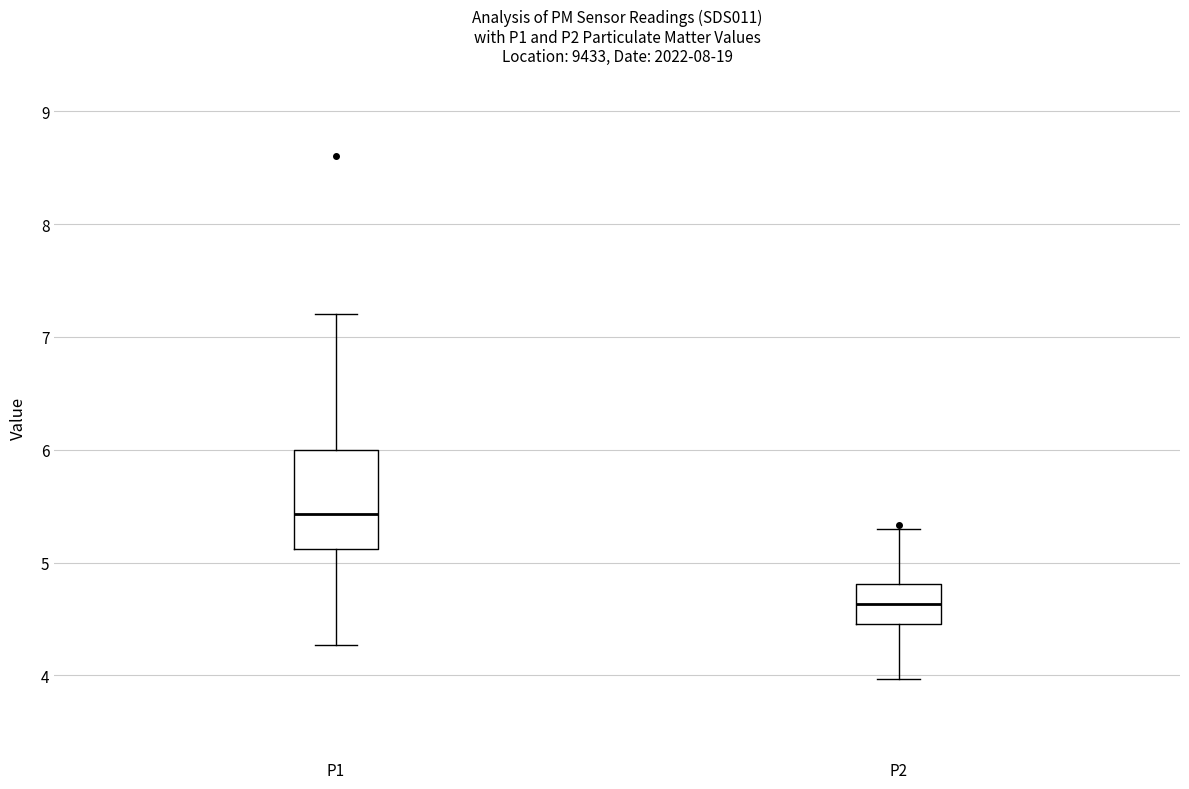

Where is the upper edge of the box for P2 on the y-axis? The values are not printed on the chart, so give them approximately, as read against the axis.

4.8